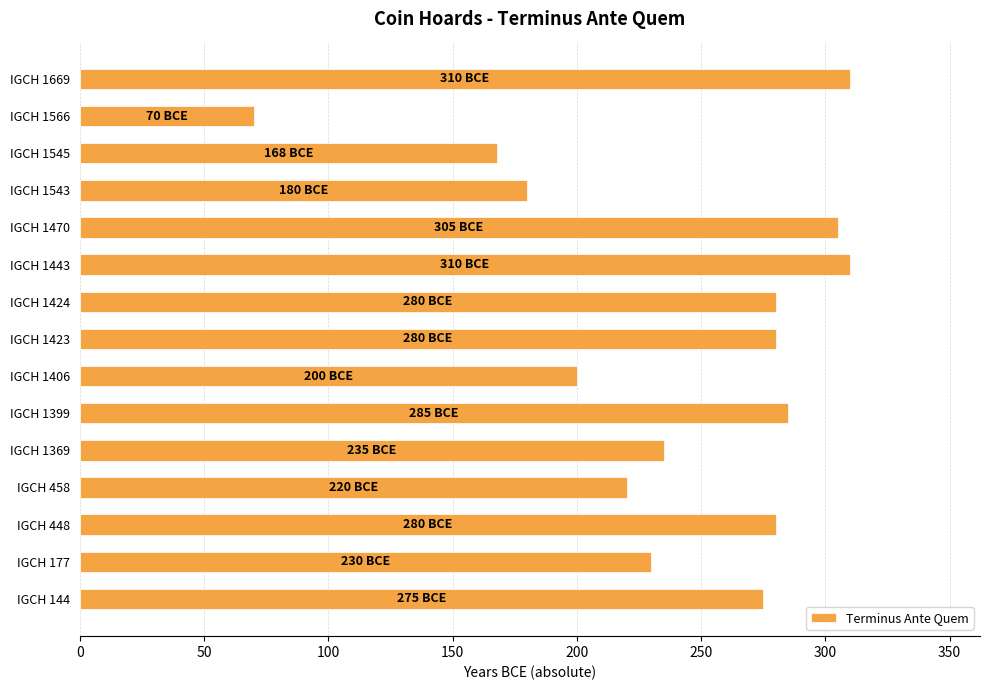

What is the sum of the values at IGCH 1566 and IGCH 1423?

350